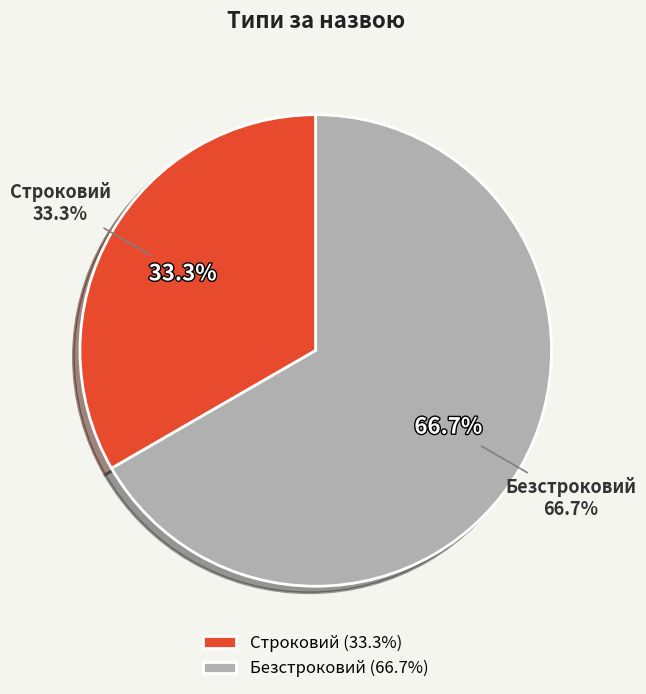

Approximately how many times larger is the value at Строковий compared to Безстроковий?

0.5